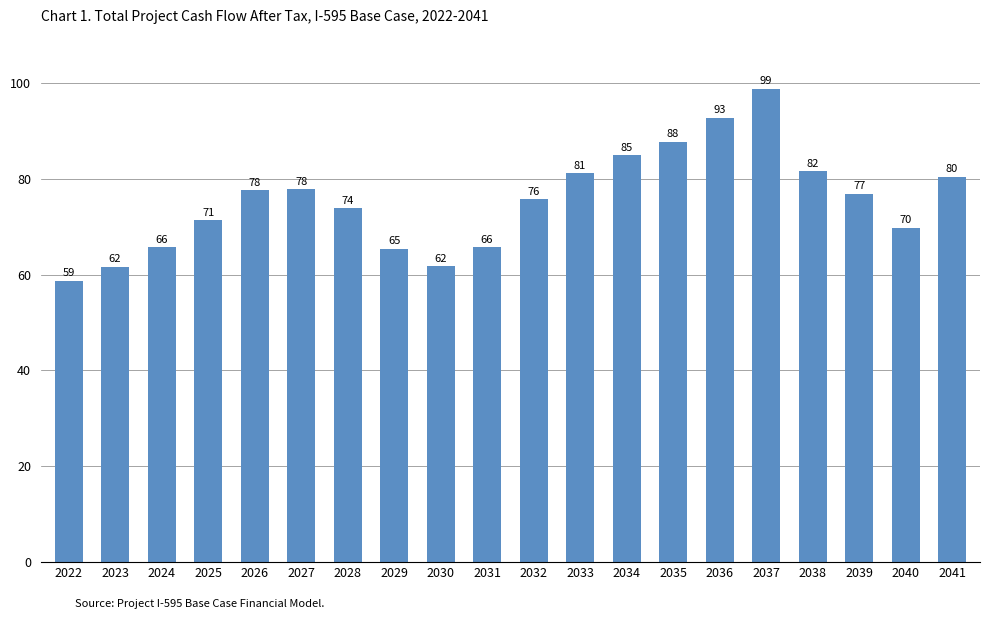

Reading right to left, extract all data points from this chart.

2041=80387.1	2040=69781.5	2039=76909.0	2038=81540.6	2037=98764.4	2036=92724.1	2035=87745.1	2034=84870.8	2033=81099.1	2032=75735.6	2031=65672.9	2030=61720.4	2029=65383.6	2028=73823.2	2027=77769.2	2026=77582.5	2025=71359.9	2024=65643.1	2023=61606.6	2022=58703.9